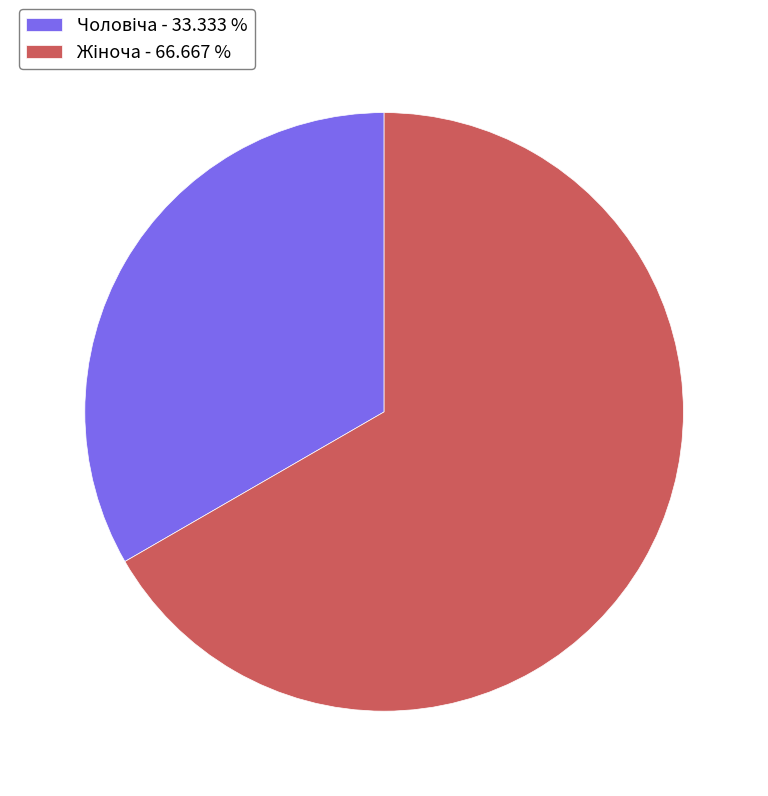

How many segments does this pie chart have?

2